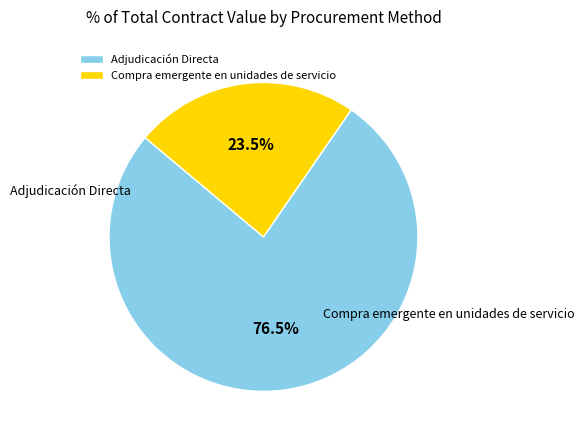

To the nearest percent, what portion does Compra emergente en unidades de servicio represent?

24%